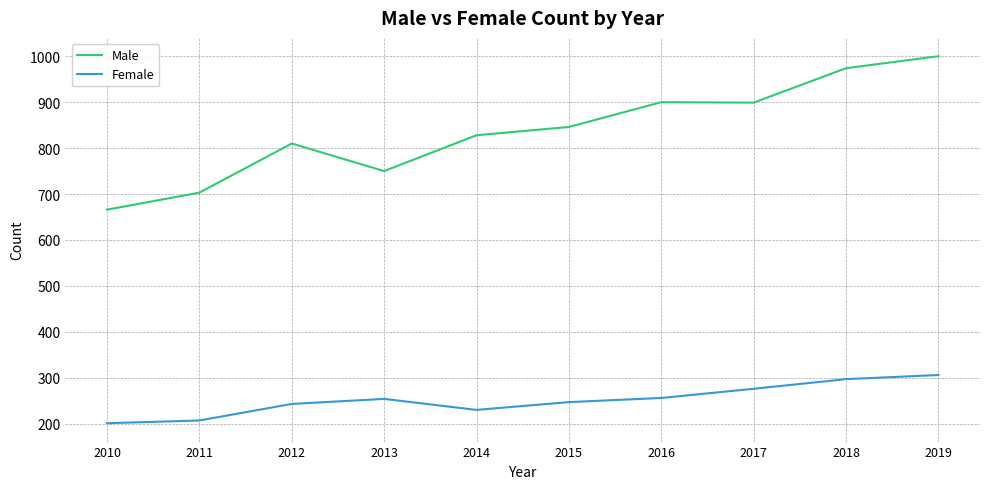

Rank the series by their average value, from lowest to highest.

Female, Male